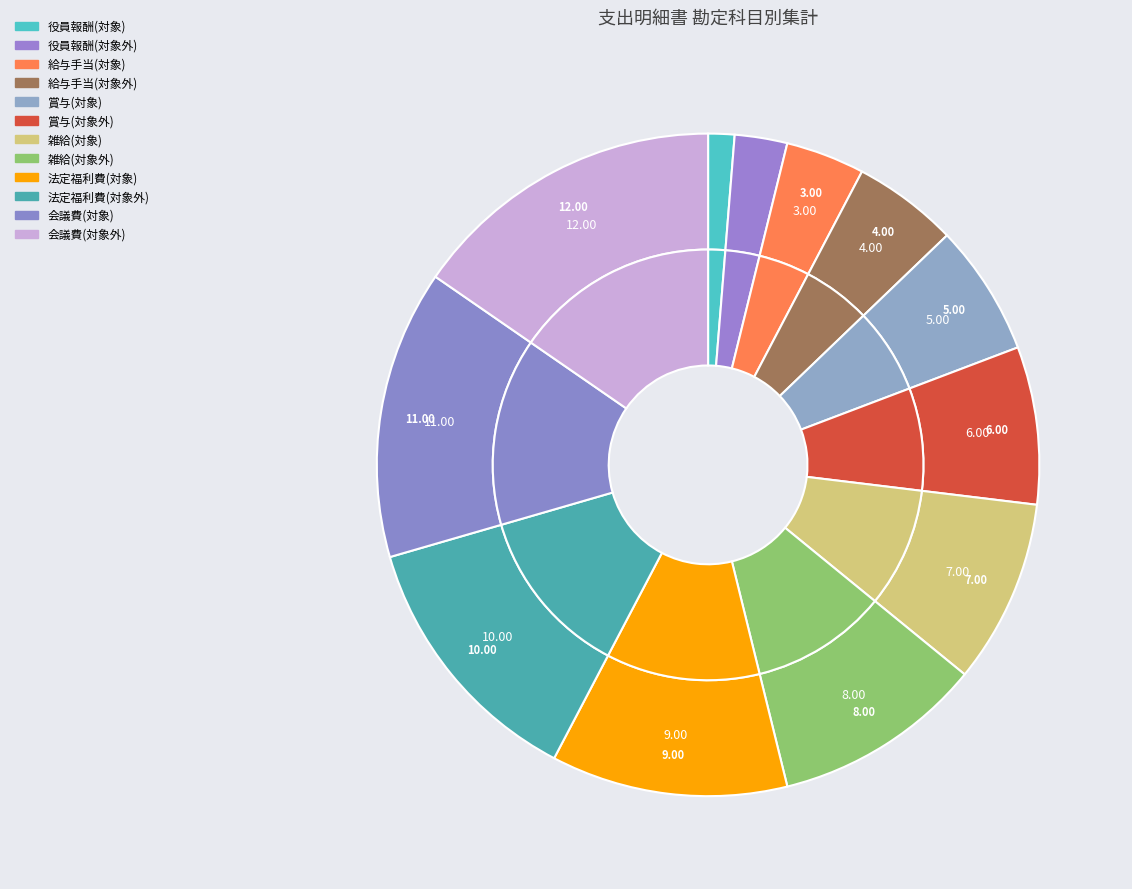

What percentage is the 役員報酬(対象) slice, to the nearest percent?

1%